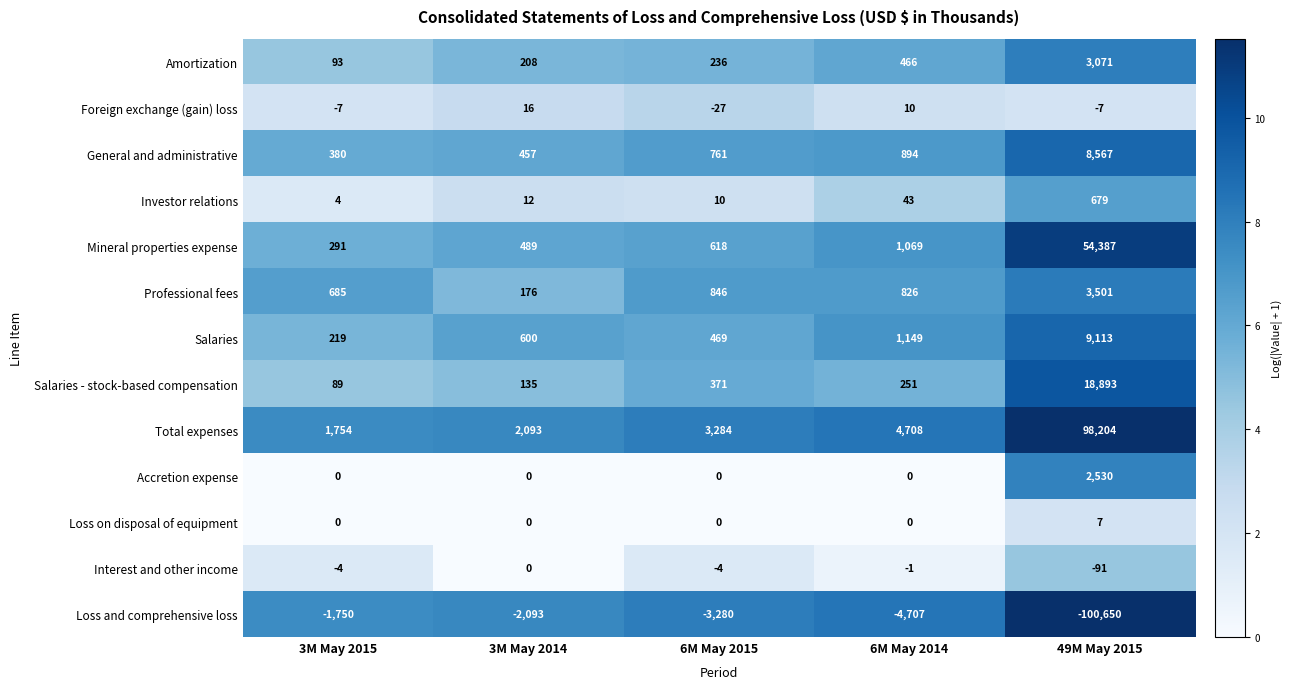

Read the Amortization value at 49M May 2015, to the nearest 50.

3050